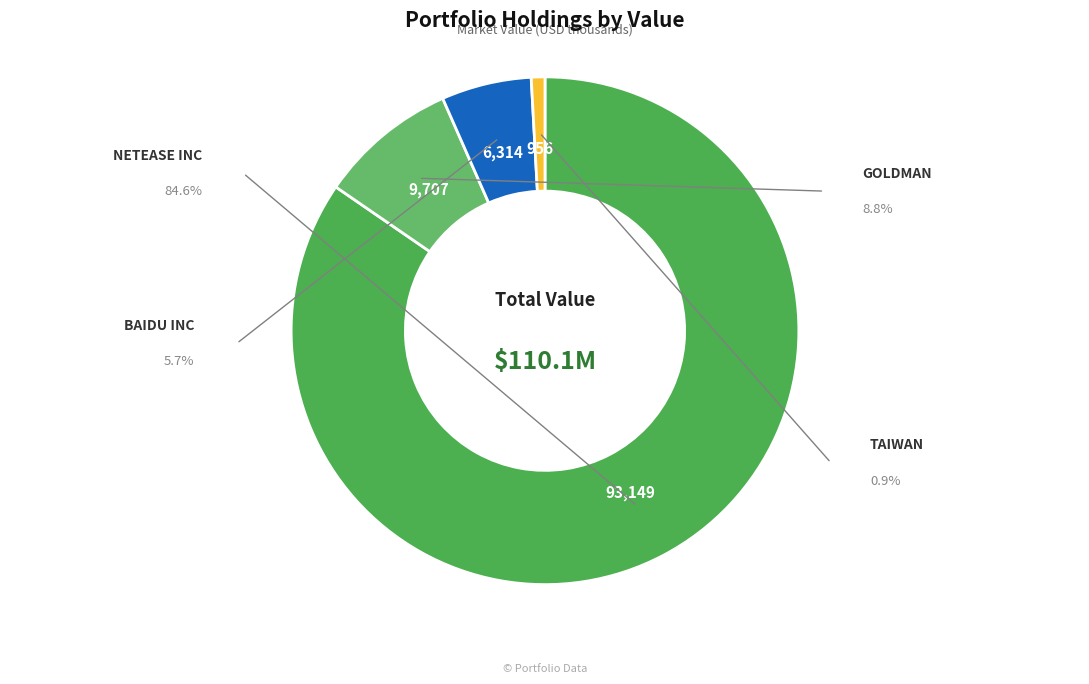

Which category has the smallest portion of the pie?

TAIWAN SEMICONDUCTOR MFG LTD